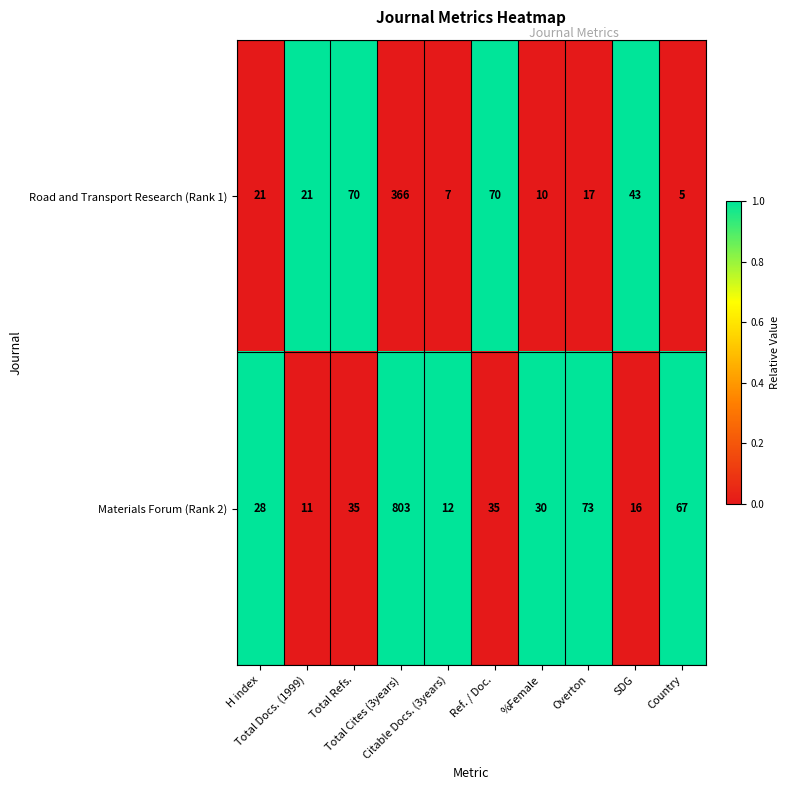

What is the sum of all Road and Transport Research (Rank 1) values?

630